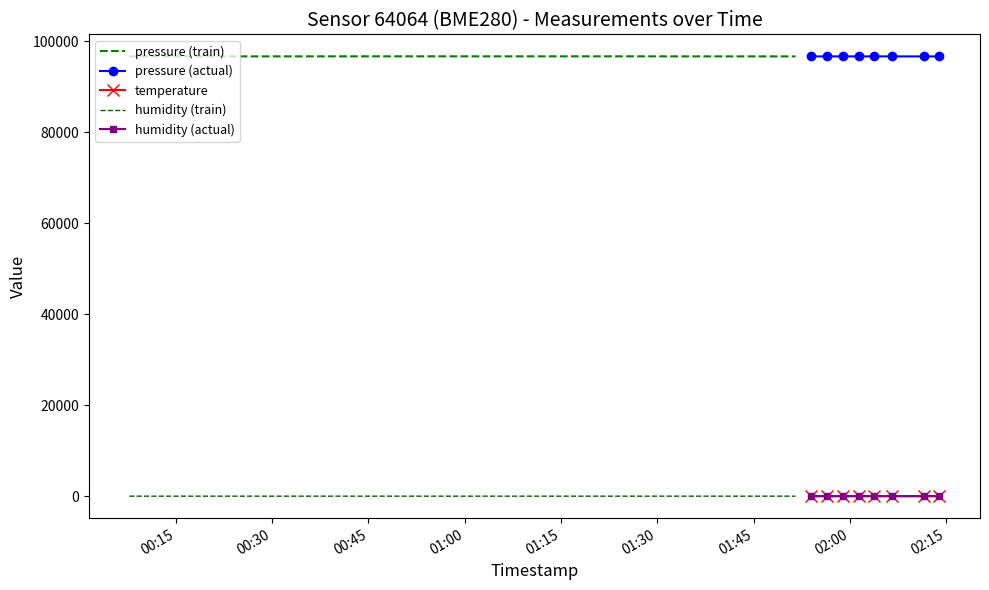

What is the sum of all humidity values?

442.6